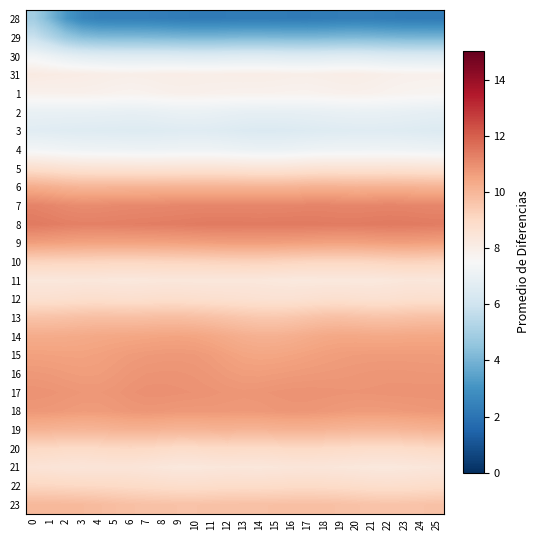

Reading right to left, transcribe all the data shown in this chart.

28: 25=2.2	24=2.2	23=2.2	22=2.2	21=2.3	20=2.3	19=2.3	18=2.2	17=2.2	16=2.2	15=2.2	14=2.3	13=2.2	12=2.2	11=2.2	10=2.2	9=2.2	8=2.3	7=2.4	6=2.4	5=2.4	4=2.4	3=2.6	2=3.1	1=4.1	0=4.9
29: 25=4.0	24=4.0	23=4.0	22=4.0	21=4.1	20=4.1	19=4.1	18=4.1	17=4.1	16=4.1	15=4.1	14=4.1	13=4.1	12=4.1	11=4.0	10=4.0	9=4.1	8=4.1	7=4.1	6=4.2	5=4.2	4=4.2	3=4.3	2=4.7	1=5.3	0=5.8
30: 25=6.4	24=6.4	23=6.4	22=6.5	21=6.5	20=6.6	19=6.6	18=6.5	17=6.5	16=6.5	15=6.5	14=6.6	13=6.6	12=6.5	11=6.5	10=6.5	9=6.5	8=6.5	7=6.6	6=6.5	5=6.6	4=6.6	3=6.7	2=6.8	1=7.1	0=7.3
31: 25=7.8	24=7.8	23=7.9	22=7.9	21=8.0	20=8.0	19=8.0	18=8.0	17=7.9	16=7.9	15=8.0	14=8.0	13=8.0	12=8.0	11=8.0	10=8.0	9=8.0	8=8.0	7=8.0	6=7.9	5=8.0	4=8.0	3=8.0	2=8.1	1=8.1	0=8.2
1: 25=7.7	24=7.7	23=7.7	22=7.8	21=7.8	20=7.8	19=7.8	18=7.8	17=7.8	16=7.8	15=7.8	14=7.8	13=7.8	12=7.8	11=7.8	10=7.9	9=7.9	8=7.8	7=7.8	6=7.8	5=7.8	4=7.8	3=7.9	2=7.8	1=7.8	0=7.8
2: 25=6.8	24=6.9	23=6.9	22=7.0	21=7.0	20=7.0	19=7.0	18=6.9	17=6.9	16=6.9	15=6.9	14=6.9	13=6.9	12=6.9	11=7.0	10=7.0	9=7.0	8=7.0	7=6.9	6=6.9	5=6.9	4=7.0	3=7.0	2=7.0	1=7.0	0=7.0
3: 25=6.5	24=6.5	23=6.6	22=6.6	21=6.6	20=6.6	19=6.6	18=6.5	17=6.5	16=6.5	15=6.4	14=6.4	13=6.5	12=6.5	11=6.6	10=6.6	9=6.6	8=6.6	7=6.5	6=6.5	5=6.5	4=6.6	3=6.6	2=6.6	1=6.6	0=6.7
4: 25=7.1	24=7.1	23=7.2	22=7.2	21=7.2	20=7.2	19=7.2	18=7.1	17=7.1	16=7.1	15=7.0	14=7.0	13=7.1	12=7.1	11=7.1	10=7.2	9=7.1	8=7.1	7=7.1	6=7.1	5=7.1	4=7.2	3=7.2	2=7.2	1=7.3	0=7.3
5: 25=8.5	24=8.5	23=8.6	22=8.6	21=8.6	20=8.5	19=8.6	18=8.6	17=8.5	16=8.5	15=8.4	14=8.4	13=8.5	12=8.5	11=8.5	10=8.5	9=8.5	8=8.5	7=8.5	6=8.5	5=8.5	4=8.5	3=8.5	2=8.6	1=8.7	0=8.7
6: 25=10.1	24=10.1	23=10.1	22=10.1	21=10.1	20=10.1	19=10.1	18=10.1	17=10.1	16=10.1	15=10.0	14=10.0	13=10.1	12=10.1	11=10.1	10=10.1	9=10.1	8=10.0	7=10.0	6=10.0	5=10.0	4=10.0	3=10.0	2=10.1	1=10.2	0=10.2
7: 25=11.1	24=11.2	23=11.2	22=11.2	21=11.2	20=11.2	19=11.2	18=11.2	17=11.2	16=11.2	15=11.1	14=11.1	13=11.1	12=11.2	11=11.2	10=11.1	9=11.1	8=11.1	7=11.1	6=11.1	5=11.1	4=11.0	3=11.0	2=11.1	1=11.1	0=11.2
8: 25=11.4	24=11.4	23=11.4	22=11.4	21=11.4	20=11.4	19=11.4	18=11.4	17=11.4	16=11.4	15=11.4	14=11.4	13=11.4	12=11.4	11=11.4	10=11.4	9=11.4	8=11.3	7=11.3	6=11.3	5=11.3	4=11.3	3=11.3	2=11.3	1=11.4	0=11.4
9: 25=10.6	24=10.6	23=10.6	22=10.6	21=10.6	20=10.5	19=10.5	18=10.5	17=10.6	16=10.6	15=10.6	14=10.6	13=10.6	12=10.6	11=10.6	10=10.6	9=10.5	8=10.5	7=10.5	6=10.5	5=10.5	4=10.5	3=10.5	2=10.5	1=10.6	0=10.6
10: 25=9.2	24=9.2	23=9.2	22=9.2	21=9.1	20=9.1	19=9.1	18=9.1	17=9.1	16=9.1	15=9.2	14=9.2	13=9.2	12=9.2	11=9.2	10=9.2	9=9.1	8=9.1	7=9.1	6=9.1	5=9.1	4=9.1	3=9.1	2=9.2	1=9.2	0=9.2
11: 25=8.3	24=8.4	23=8.4	22=8.3	21=8.3	20=8.3	19=8.3	18=8.3	17=8.3	16=8.3	15=8.3	14=8.3	13=8.3	12=8.3	11=8.3	10=8.3	9=8.3	8=8.3	7=8.3	6=8.3	5=8.3	4=8.3	3=8.3	2=8.3	1=8.3	0=8.3
12: 25=8.7	24=8.8	23=8.7	22=8.7	21=8.7	20=8.7	19=8.7	18=8.7	17=8.7	16=8.6	15=8.6	14=8.6	13=8.7	12=8.7	11=8.7	10=8.8	9=8.8	8=8.8	7=8.8	6=8.7	5=8.8	4=8.8	3=8.8	2=8.7	1=8.7	0=8.7
13: 25=9.7	24=9.7	23=9.7	22=9.7	21=9.7	20=9.7	19=9.7	18=9.7	17=9.6	16=9.6	15=9.5	14=9.5	13=9.6	12=9.6	11=9.7	10=9.8	9=9.8	8=9.8	7=9.8	6=9.8	5=9.8	4=9.8	3=9.7	2=9.7	1=9.7	0=9.6
14: 25=10.4	24=10.4	23=10.4	22=10.4	21=10.4	20=10.4	19=10.4	18=10.4	17=10.3	16=10.2	15=10.2	14=10.1	13=10.2	12=10.3	11=10.4	10=10.5	9=10.5	8=10.5	7=10.5	6=10.4	5=10.4	4=10.4	3=10.3	2=10.3	1=10.3	0=10.3
15: 25=10.7	24=10.7	23=10.7	22=10.7	21=10.7	20=10.7	19=10.6	18=10.6	17=10.5	16=10.5	15=10.5	14=10.4	13=10.5	12=10.6	11=10.7	10=10.7	9=10.8	8=10.7	7=10.7	6=10.7	5=10.6	4=10.6	3=10.5	2=10.5	1=10.5	0=10.6
16: 25=10.8	24=10.8	23=10.8	22=10.8	21=10.8	20=10.8	19=10.8	18=10.7	17=10.7	16=10.7	15=10.7	14=10.6	13=10.6	12=10.7	11=10.8	10=10.8	9=10.9	8=10.9	7=10.8	6=10.8	5=10.7	4=10.7	3=10.6	2=10.7	1=10.7	0=10.7
17: 25=10.9	24=10.9	23=10.9	22=10.9	21=10.9	20=10.8	19=10.9	18=10.9	17=10.9	16=10.9	15=10.9	14=10.8	13=10.8	12=10.8	11=10.9	10=10.9	9=10.9	8=10.9	7=10.9	6=10.9	5=10.8	4=10.8	3=10.8	2=10.8	1=10.9	0=10.9
18: 25=10.8	24=10.7	23=10.7	22=10.7	21=10.7	20=10.7	19=10.7	18=10.8	17=10.8	16=10.8	15=10.8	14=10.7	13=10.7	12=10.7	11=10.8	10=10.7	9=10.8	8=10.8	7=10.8	6=10.8	5=10.7	4=10.7	3=10.7	2=10.7	1=10.7	0=10.8
19: 25=10.1	24=10.1	23=10.0	22=10.0	21=10.0	20=10.0	19=10.0	18=10.1	17=10.1	16=10.1	15=10.1	14=10.1	13=10.1	12=10.1	11=10.1	10=10.0	9=10.0	8=10.1	7=10.1	6=10.1	5=10.1	4=10.0	3=10.0	2=10.0	1=10.1	0=10.1
20: 25=9.0	24=9.0	23=8.9	22=8.9	21=8.9	20=8.9	19=8.9	18=9.0	17=9.0	16=9.0	15=9.0	14=8.9	13=8.9	12=9.0	11=8.9	10=8.9	9=8.9	8=8.9	7=9.0	6=9.0	5=9.0	4=9.0	3=8.9	2=8.9	1=9.0	0=9.0
21: 25=8.4	24=8.3	23=8.3	22=8.3	21=8.3	20=8.3	19=8.4	18=8.4	17=8.4	16=8.4	15=8.4	14=8.3	13=8.3	12=8.4	11=8.3	10=8.3	9=8.3	8=8.3	7=8.4	6=8.4	5=8.5	4=8.4	3=8.4	2=8.4	1=8.5	0=8.5
22: 25=8.9	24=8.8	23=8.8	22=8.8	21=8.8	20=8.8	19=8.9	18=8.9	17=8.9	16=8.9	15=8.9	14=8.9	13=8.9	12=8.9	11=8.9	10=8.8	9=8.8	8=8.9	7=8.9	6=8.9	5=9.0	4=9.0	3=9.0	2=9.0	1=9.1	0=9.1
23: 25=9.7	24=9.7	23=9.6	22=9.6	21=9.6	20=9.7	19=9.7	18=9.7	17=9.8	16=9.8	15=9.7	14=9.7	13=9.7	12=9.7	11=9.7	10=9.7	9=9.7	8=9.7	7=9.7	6=9.7	5=9.8	4=9.9	3=9.9	2=9.9	1=9.9	0=9.9